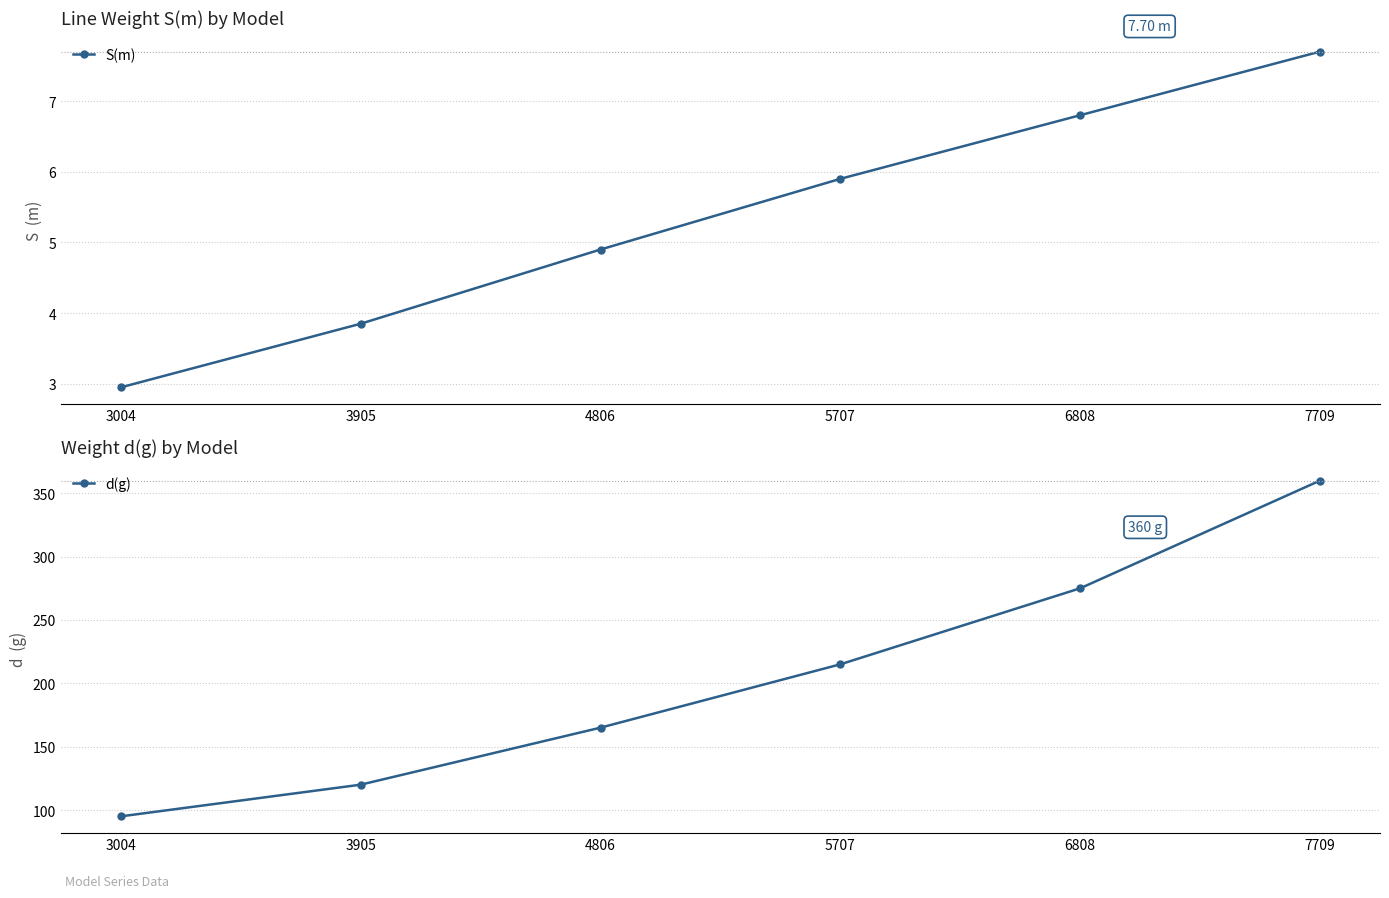

True or false: S(m) and d(g) intersect in this chart.

False